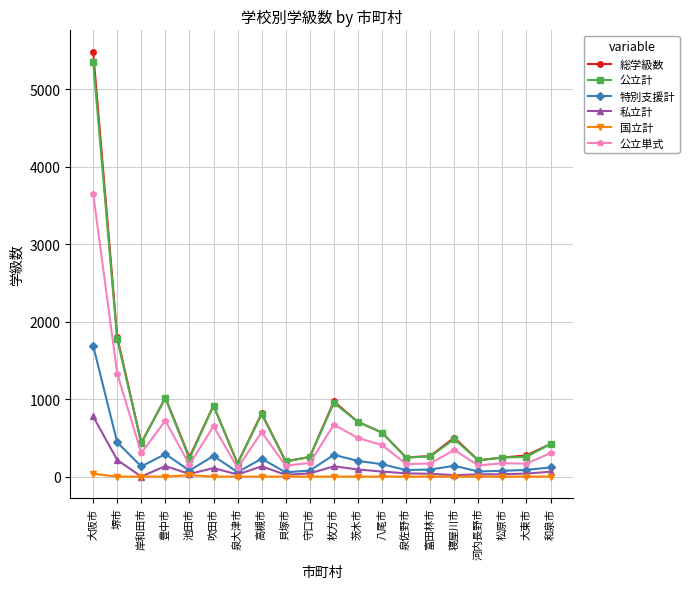

What is the label of the 4th point from the right?

河内長野市